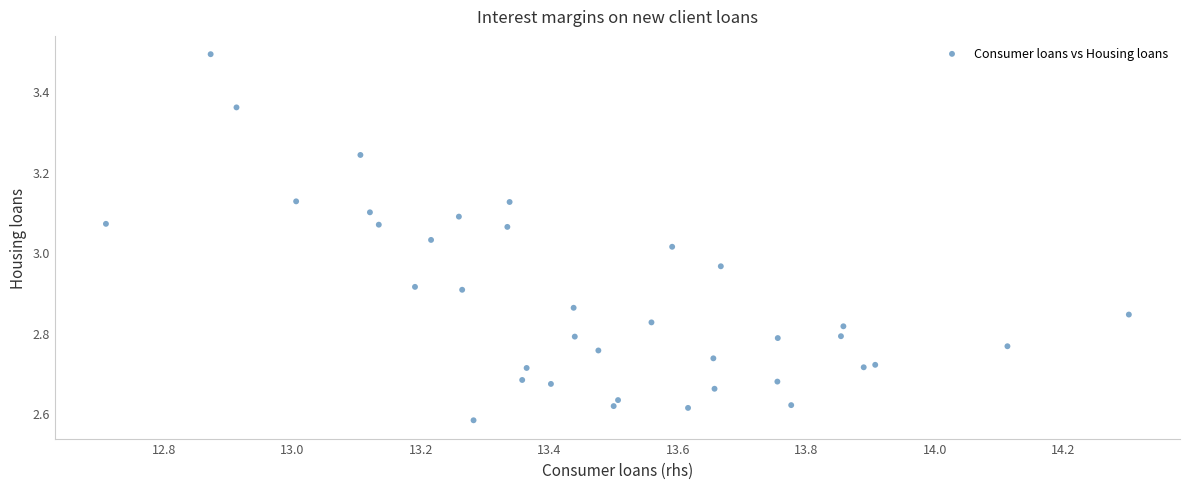

What is the range of X values (max minus min)?

1.6